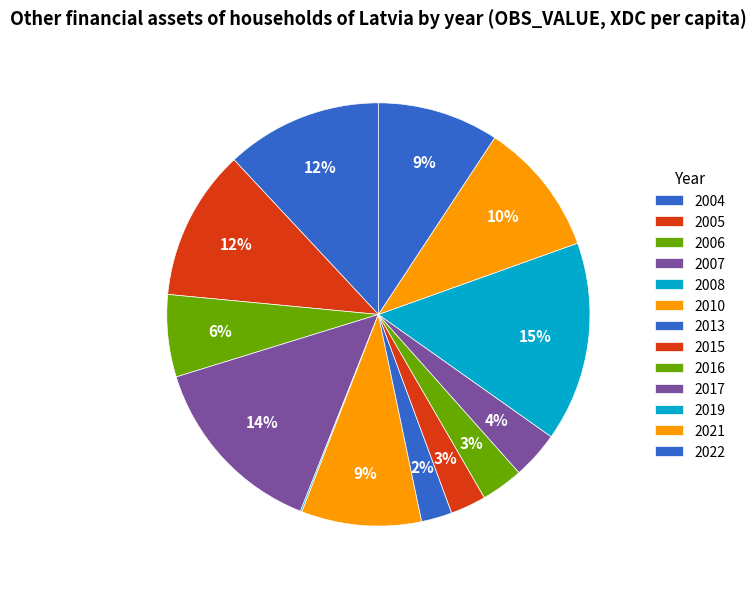

Is 2019 the majority of the pie?

No